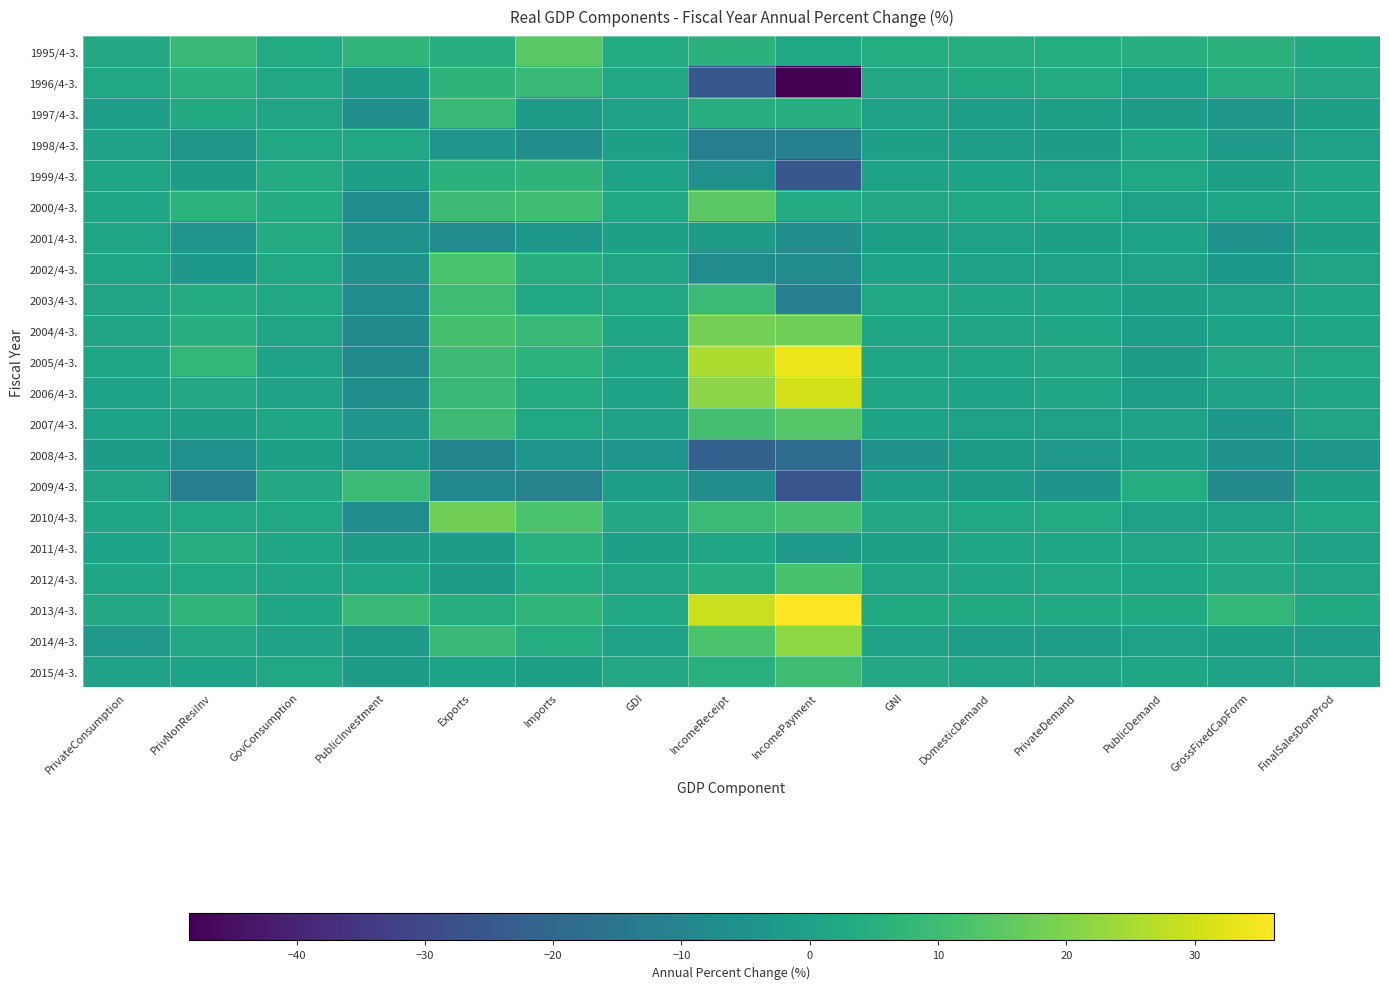

Reading right to left, what are all the values shown in this chart?

1995/4-3.: FinalSalesDomProd=3.1	GrossFixedCapForm=5.8	PublicDemand=4.6	PrivateDemand=4.1	DomesticDemand=4.2	GNI=3.9	IncomePayment=2.0	IncomeReceipt=5.9	GDI=3.8	Imports=14.4	Exports=4.2	PublicInvestment=7.1	GovConsumption=3.4	PrivNonResiInv=9.0	PrivateConsumption=2.8
1996/4-3.: FinalSalesDomProd=2.8	GrossFixedCapForm=4.4	PublicDemand=0.6	PrivateDemand=3.6	DomesticDemand=2.9	GNI=2.6	IncomePayment=-48.4	IncomeReceipt=-25.0	GDI=2.3	Imports=8.5	Exports=6.5	PublicInvestment=-1.6	GovConsumption=2.1	PrivNonResiInv=5.5	PrivateConsumption=2.2
1997/4-3.: FinalSalesDomProd=-0.4	GrossFixedCapForm=-3.6	PublicDemand=-1.7	PrivateDemand=-0.8	DomesticDemand=-1.0	GNI=0.1	IncomePayment=4.6	IncomeReceipt=4.4	GDI=0.0	Imports=-2.1	Exports=8.9	PublicInvestment=-6.6	GovConsumption=1.1	PrivNonResiInv=3.0	PrivateConsumption=-1.0
1998/4-3.: FinalSalesDomProd=-0.1	GrossFixedCapForm=-2.9	PublicDemand=1.8	PrivateDemand=-1.9	DomesticDemand=-1.0	GNI=-0.8	IncomePayment=-11.5	IncomeReceipt=-12.3	GDI=-0.6	Imports=-6.5	Exports=-3.8	PublicInvestment=2.2	GovConsumption=1.9	PrivNonResiInv=-3.5	PrivateConsumption=0.5
1999/4-3.: FinalSalesDomProd=1.3	GrossFixedCapForm=-0.6	PublicDemand=2.2	PrivateDemand=0.1	DomesticDemand=0.6	GNI=0.8	IncomePayment=-25.5	IncomeReceipt=-6.1	GDI=0.6	Imports=6.6	Exports=6.0	PublicInvestment=-0.6	GovConsumption=3.6	PrivNonResiInv=-1.5	PrivateConsumption=1.5
2000/4-3.: FinalSalesDomProd=1.8	GrossFixedCapForm=1.2	PublicDemand=0.0	PrivateDemand=3.2	DomesticDemand=2.4	GNI=2.6	IncomePayment=3.4	IncomeReceipt=14.4	GDI=2.4	Imports=10.0	Exports=9.5	PublicInvestment=-7.3	GovConsumption=3.6	PrivNonResiInv=6.3	PrivateConsumption=1.4
2001/4-3.: FinalSalesDomProd=-0.3	GrossFixedCapForm=-4.9	PublicDemand=0.8	PrivateDemand=-0.4	DomesticDemand=-0.1	GNI=-0.7	IncomePayment=-6.5	IncomeReceipt=-2.1	GDI=-0.8	Imports=-3.3	Exports=-7.7	PublicInvestment=-5.4	GovConsumption=3.7	PrivNonResiInv=-4.2	PrivateConsumption=1.7
2002/4-3.: FinalSalesDomProd=0.9	GrossFixedCapForm=-3.4	PublicDemand=0.1	PrivateDemand=0.1	DomesticDemand=0.1	GNI=0.8	IncomePayment=-7.5	IncomeReceipt=-7.6	GDI=1.0	Imports=4.7	Exports=12.1	PublicInvestment=-4.8	GovConsumption=2.0	PrivNonResiInv=-3.2	PrivateConsumption=1.2
2003/4-3.: FinalSalesDomProd=1.7	GrossFixedCapForm=-0.0	PublicDemand=-0.6	PrivateDemand=1.8	DomesticDemand=1.2	GNI=2.2	IncomePayment=-11.9	IncomeReceipt=9.2	GDI=2.0	Imports=2.3	Exports=9.9	PublicInvestment=-7.4	GovConsumption=2.0	PrivNonResiInv=3.6	PrivateConsumption=0.9
2004/4-3.: FinalSalesDomProd=1.4	GrossFixedCapForm=0.7	PublicDemand=-1.3	PrivateDemand=1.8	DomesticDemand=1.0	GNI=1.5	IncomePayment=17.5	IncomeReceipt=18.5	GDI=1.2	Imports=8.7	Exports=11.7	PublicInvestment=-8.2	GovConsumption=0.9	PrivNonResiInv=4.3	PrivateConsumption=0.9
2005/4-3.: FinalSalesDomProd=2.3	GrossFixedCapForm=2.7	PublicDemand=-1.6	PrivateDemand=2.6	DomesticDemand=1.6	GNI=1.6	IncomePayment=33.9	IncomeReceipt=25.9	GDI=1.2	Imports=6.2	Exports=9.5	PublicInvestment=-7.8	GovConsumption=0.4	PrivNonResiInv=7.6	PrivateConsumption=1.8
2006/4-3.: FinalSalesDomProd=1.4	GrossFixedCapForm=0.3	PublicDemand=-1.2	PrivateDemand=1.2	DomesticDemand=0.6	GNI=1.2	IncomePayment=30.7	IncomeReceipt=21.4	GDI=0.8	Imports=3.6	Exports=8.7	PublicInvestment=-6.4	GovConsumption=0.4	PrivNonResiInv=2.6	PrivateConsumption=0.7
2007/4-3.: FinalSalesDomProd=1.0	GrossFixedCapForm=-3.4	PublicDemand=0.2	PrivateDemand=-0.0	DomesticDemand=0.0	GNI=0.6	IncomePayment=14.0	IncomeReceipt=11.0	GDI=0.3	Imports=2.4	Exports=9.5	PublicInvestment=-4.2	GovConsumption=1.3	PrivNonResiInv=-0.7	PrivateConsumption=0.8
2008/4-3.: FinalSalesDomProd=-3.5	GrossFixedCapForm=-5.0	PublicDemand=-1.4	PrivateDemand=-2.8	DomesticDemand=-2.4	GNI=-4.8	IncomePayment=-18.9	IncomeReceipt=-22.6	GDI=-4.2	Imports=-4.4	Exports=-10.2	PublicInvestment=-4.1	GovConsumption=-0.6	PrivNonResiInv=-6.0	PrivateConsumption=-2.1
2009/4-3.: FinalSalesDomProd=-0.8	GrossFixedCapForm=-8.7	PublicDemand=4.1	PrivateDemand=-4.5	DomesticDemand=-2.4	GNI=-1.1	IncomePayment=-25.9	IncomeReceipt=-6.2	GDI=-1.2	Imports=-10.7	Exports=-9.0	PublicInvestment=9.4	GovConsumption=2.8	PrivNonResiInv=-11.9	PrivateConsumption=1.0
2010/4-3.: FinalSalesDomProd=2.0	GrossFixedCapForm=-0.0	PublicDemand=0.1	PrivateDemand=3.2	DomesticDemand=2.4	GNI=2.7	IncomePayment=10.8	IncomeReceipt=9.2	GDI=2.5	Imports=12.1	Exports=17.9	PublicInvestment=-7.1	GovConsumption=2.1	PrivNonResiInv=2.3	PrivateConsumption=1.3
2011/4-3.: FinalSalesDomProd=0.4	GrossFixedCapForm=2.7	PublicDemand=1.1	PrivateDemand=1.5	DomesticDemand=1.4	GNI=-0.6	IncomePayment=-2.5	IncomeReceipt=1.5	GDI=-0.7	Imports=5.2	Exports=-1.6	PublicInvestment=-1.9	GovConsumption=1.7	PrivNonResiInv=4.2	PrivateConsumption=0.8
2012/4-3.: FinalSalesDomProd=1.0	GrossFixedCapForm=2.5	PublicDemand=1.3	PrivateDemand=1.9	DomesticDemand=1.7	GNI=1.0	IncomePayment=11.8	IncomeReceipt=4.2	GDI=0.9	Imports=3.8	Exports=-1.6	PublicInvestment=1.3	GovConsumption=1.3	PrivNonResiInv=2.4	PrivateConsumption=1.8
2013/4-3.: FinalSalesDomProd=3.1	GrossFixedCapForm=7.5	PublicDemand=3.1	PrivateDemand=3.1	DomesticDemand=3.1	GNI=3.0	IncomePayment=36.2	IncomeReceipt=29.3	GDI=2.4	Imports=7.1	Exports=4.4	PublicInvestment=8.6	GovConsumption=1.7	PrivNonResiInv=7.0	PrivateConsumption=2.7
2014/4-3.: FinalSalesDomProd=-0.9	GrossFixedCapForm=-0.2	PublicDemand=-0.1	PrivateDemand=-1.4	DomesticDemand=-1.0	GNI=0.2	IncomePayment=21.8	IncomeReceipt=12.4	GDI=-0.1	Imports=4.1	Exports=8.7	PublicInvestment=-2.1	GovConsumption=0.4	PrivNonResiInv=2.5	PrivateConsumption=-2.7
2015/4-3.: FinalSalesDomProd=1.0	GrossFixedCapForm=0.3	PublicDemand=1.2	PrivateDemand=1.1	DomesticDemand=1.1	GNI=2.7	IncomePayment=9.8	IncomeReceipt=5.2	GDI=2.7	Imports=-0.2	Exports=0.8	PublicInvestment=-2.0	GovConsumption=2.0	PrivNonResiInv=0.6	PrivateConsumption=0.5